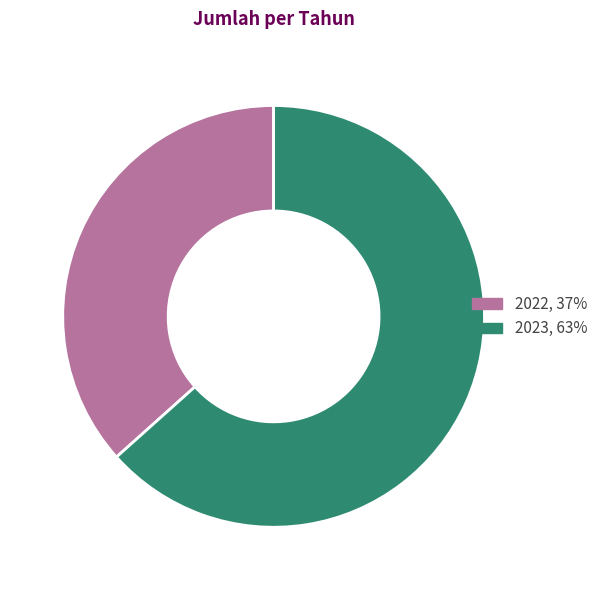

Which category has the smallest portion of the pie?

2022